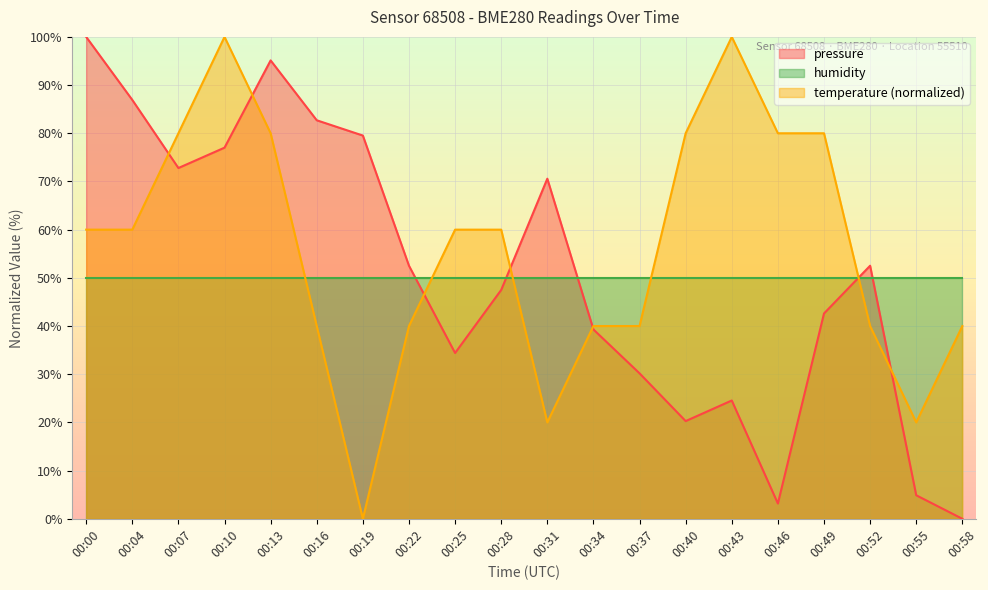

Which series has the largest range (max minus min)?

pressure